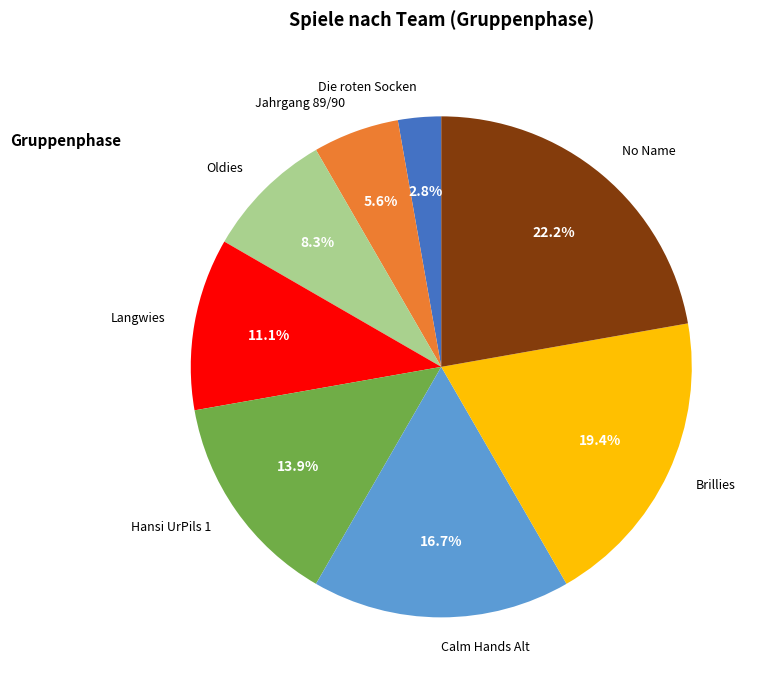

Between Brillies and Die roten Socken, which is larger?

Brillies